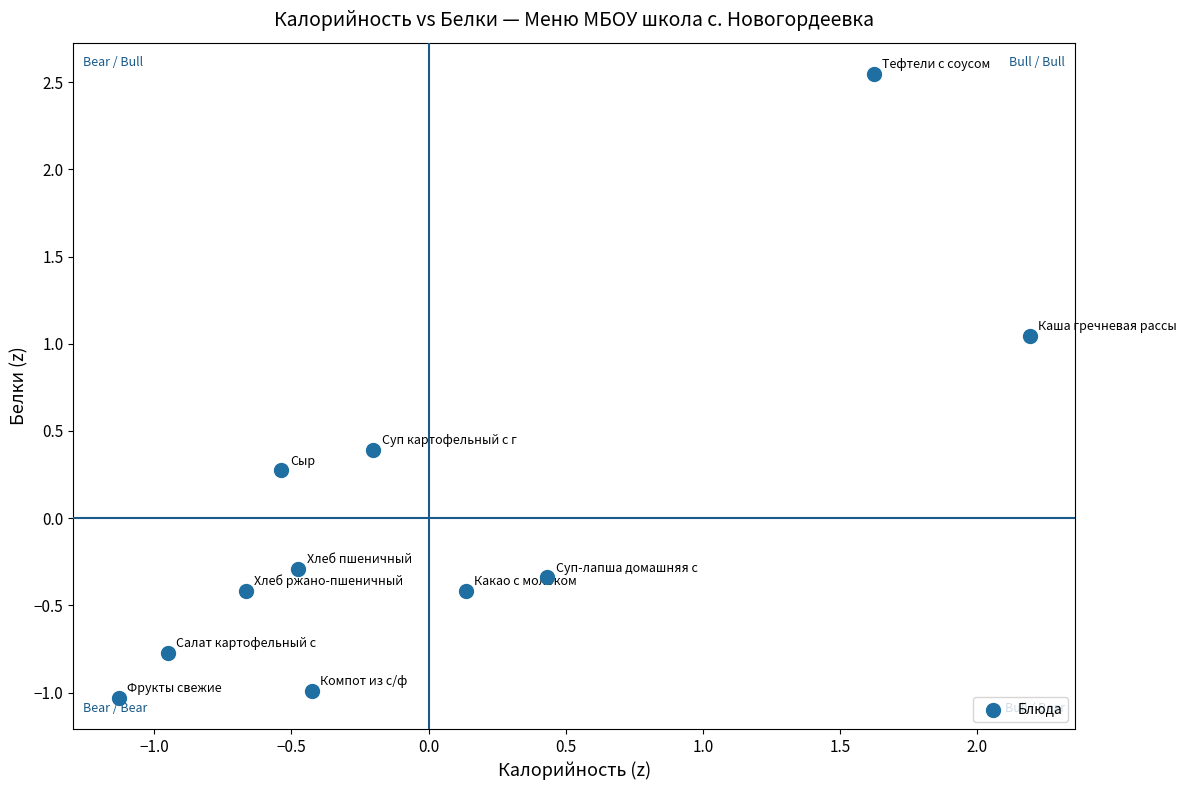

What is the range of X values (max minus min)?

3.3